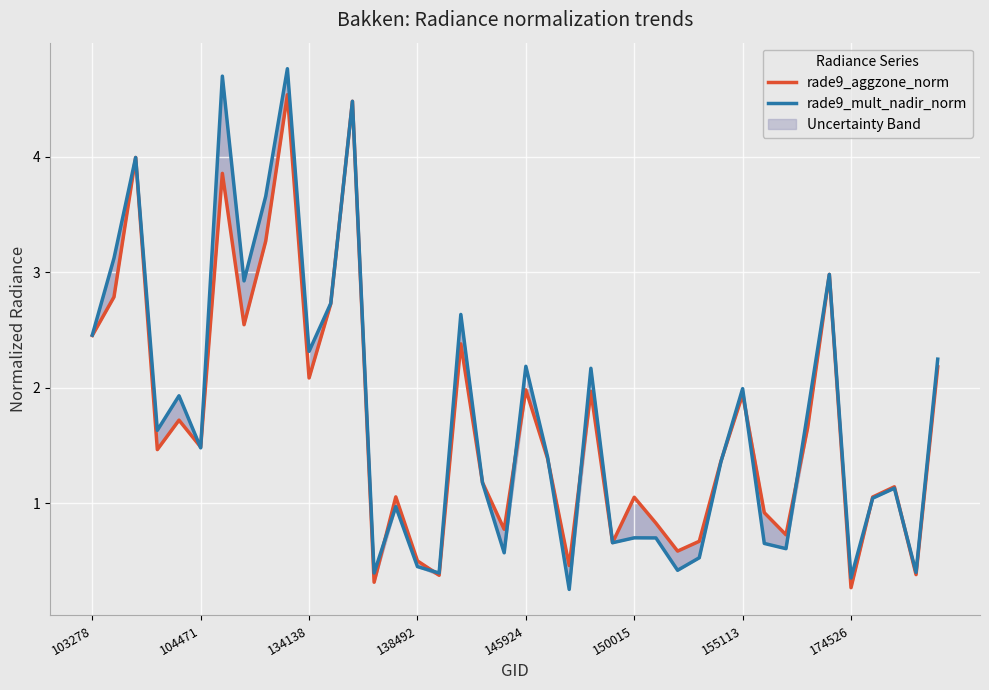

What is the difference between the maximum and minimum values in the rade9_mult_nadir_norm series?

4.5